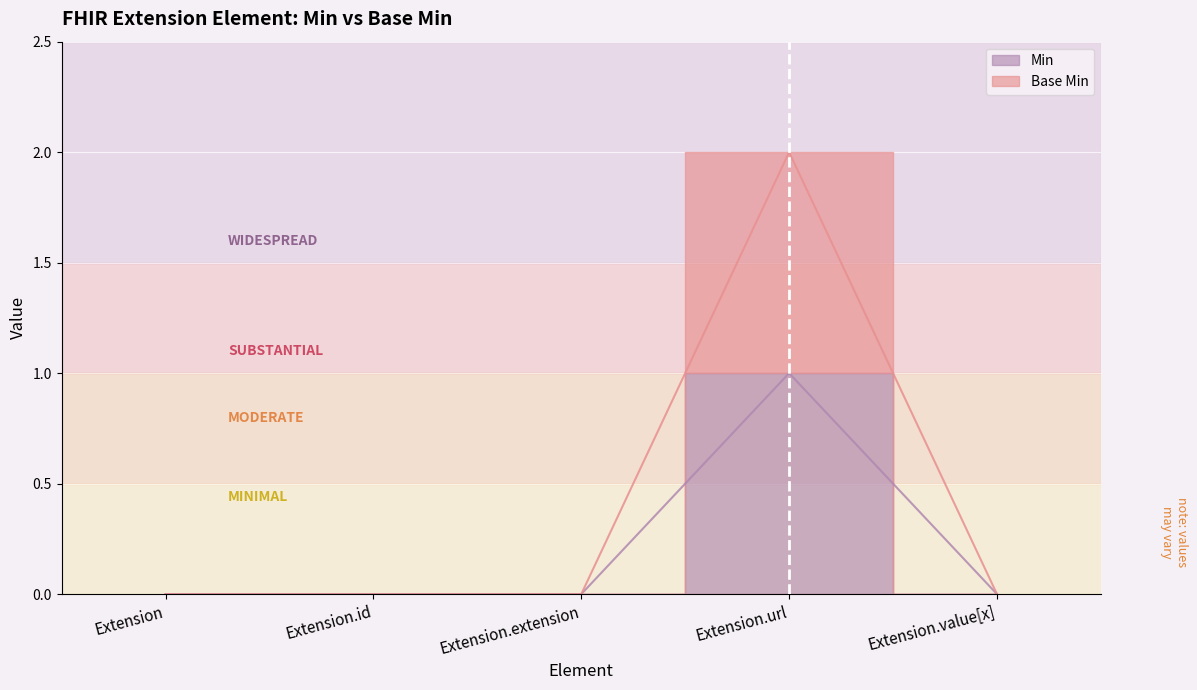

True or false: Base Min has a value of 0 at Extension.extension.

True